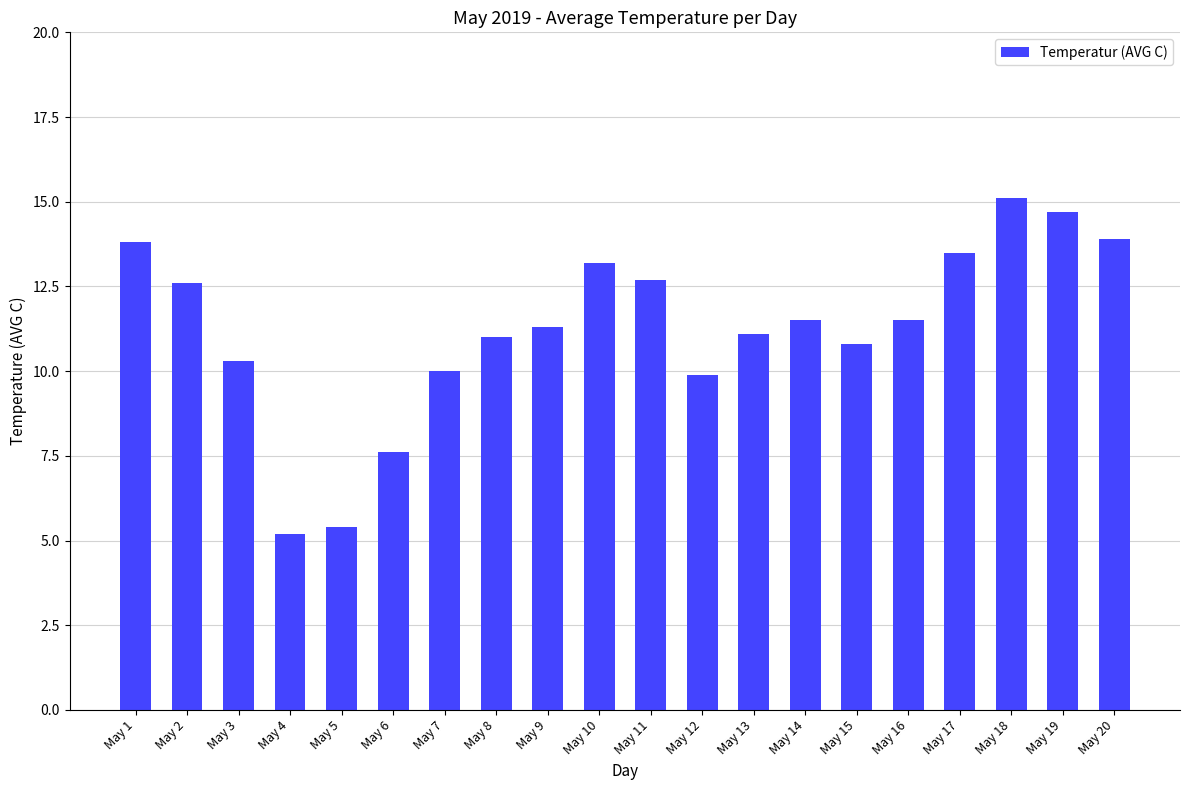

True or false: the data shows 16.6 at May 13.

False